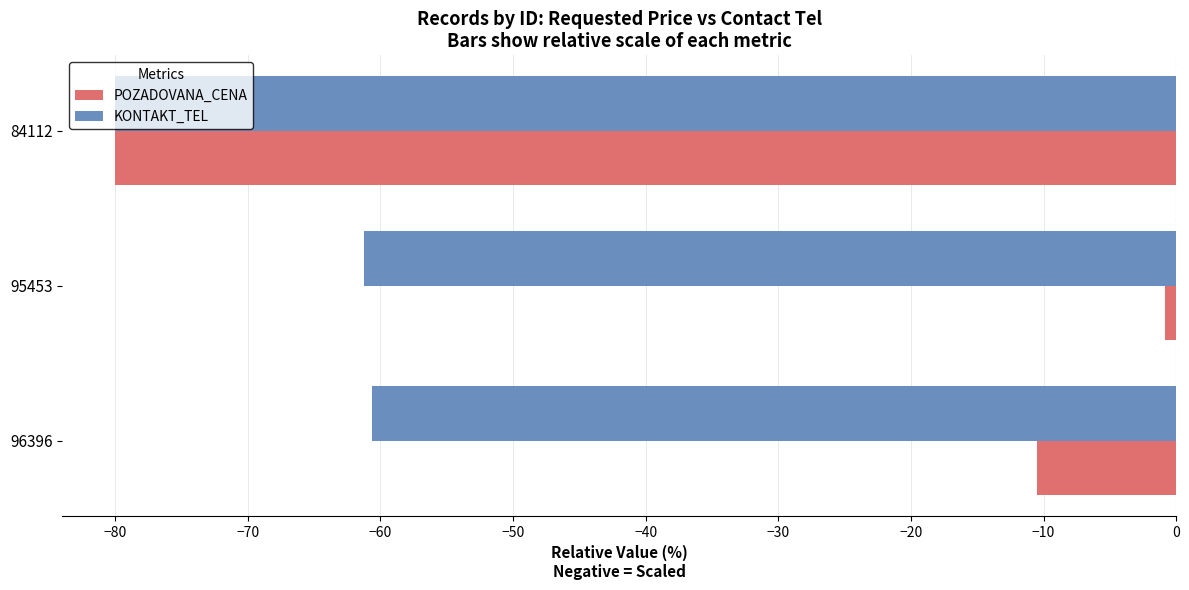

How many data points in KONTAKT_TEL are less than -61?

2